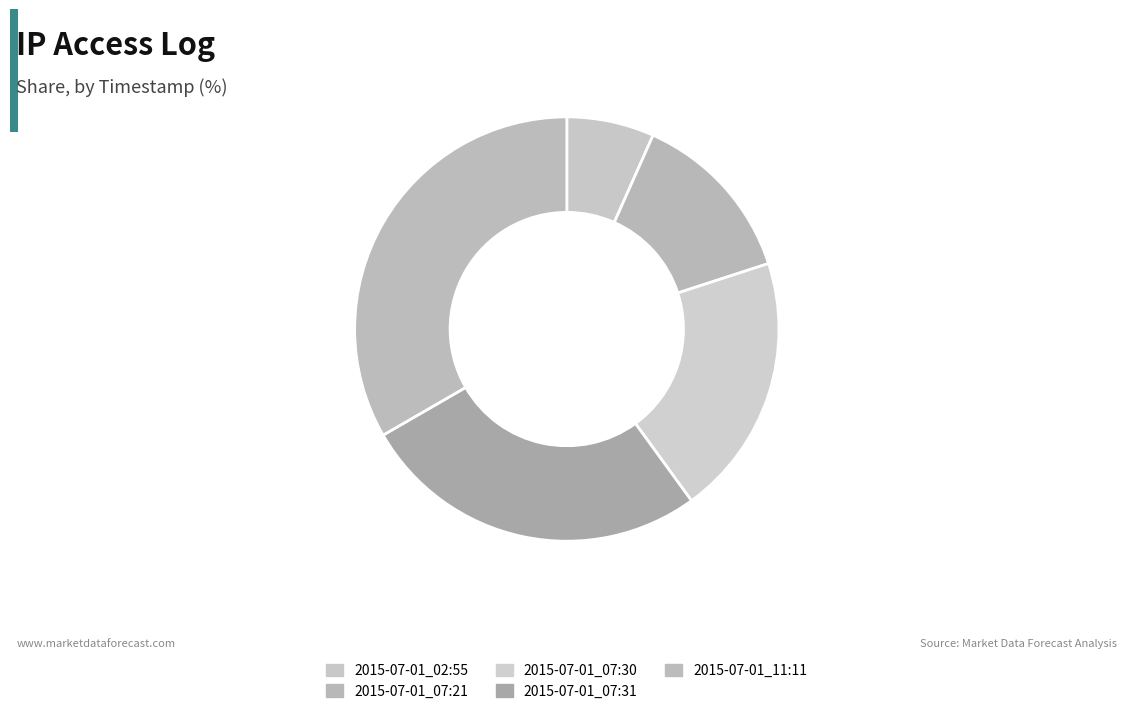

Which slice is the smallest?

2015-07-01_02:55